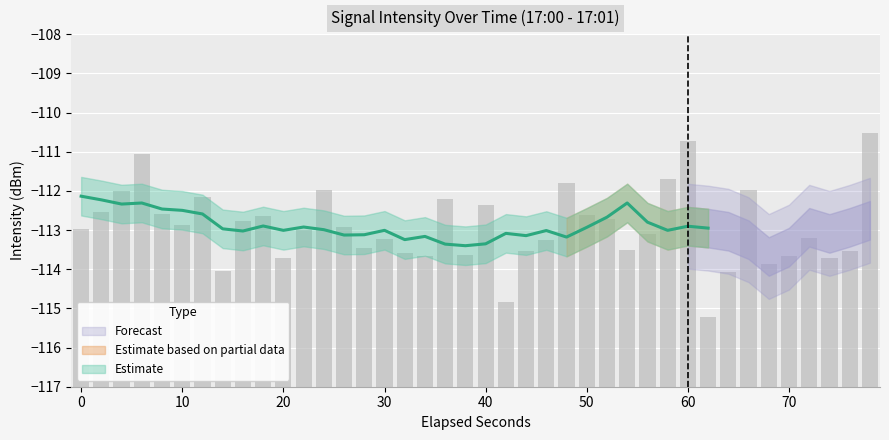

True or false: the data shows 5.5 at 27.

False